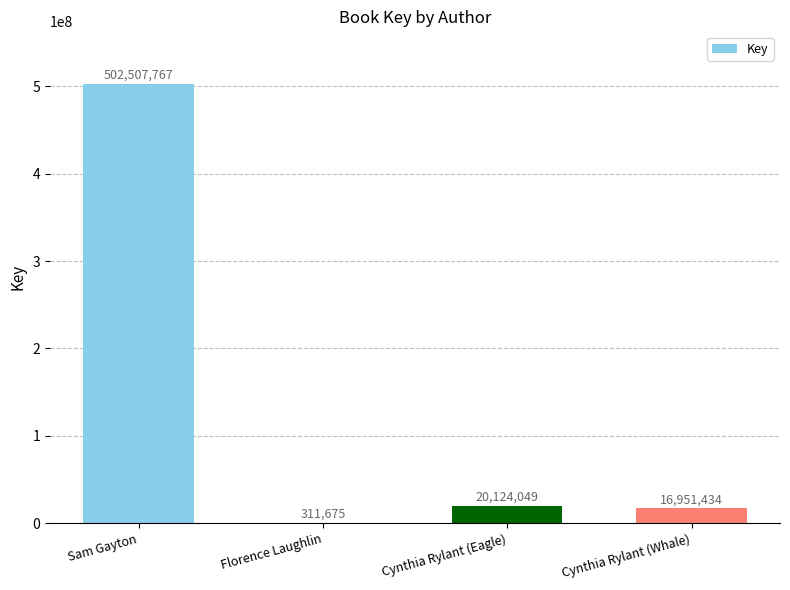

What is the change in value from Florence Laughlin to Cynthia Rylant (Whale)?

+16639759